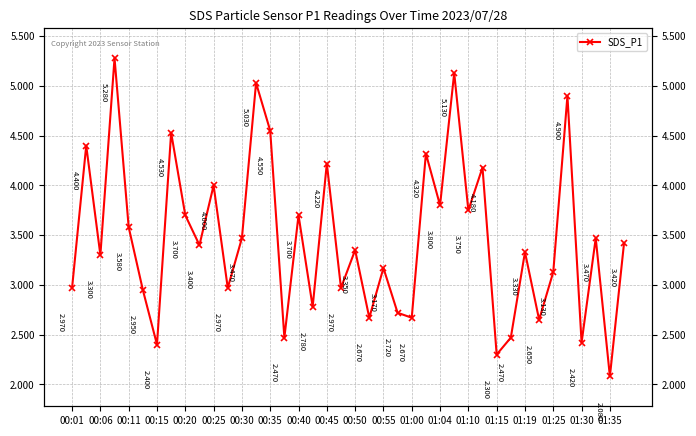

True or false: there are more than 0 points higher than both neighbors.

True